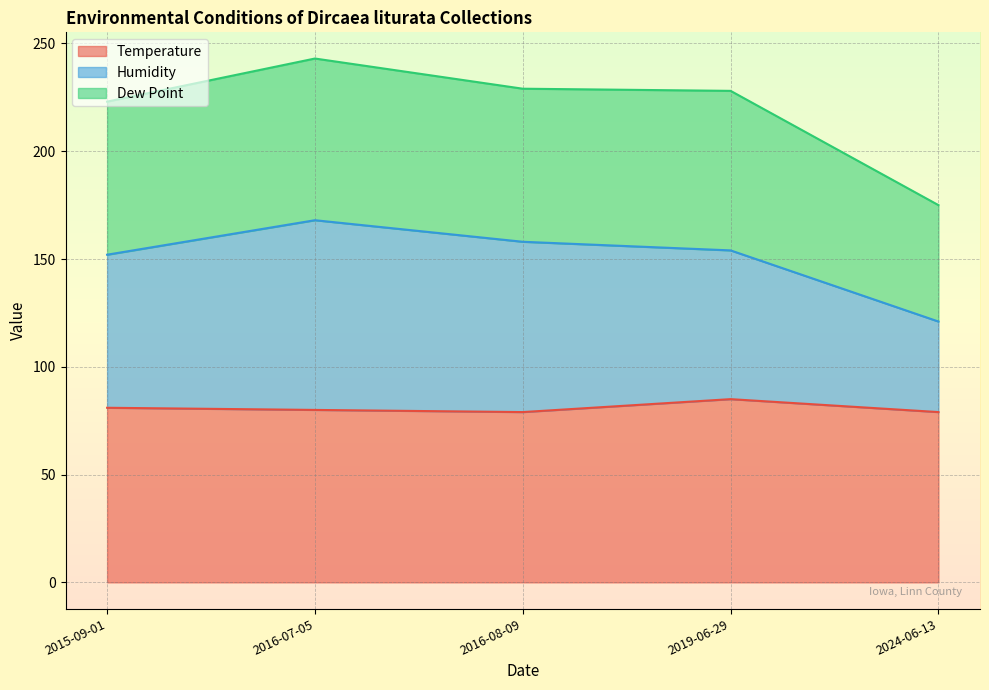

What is the value of the Dew Point point at the 2nd from the left?

243